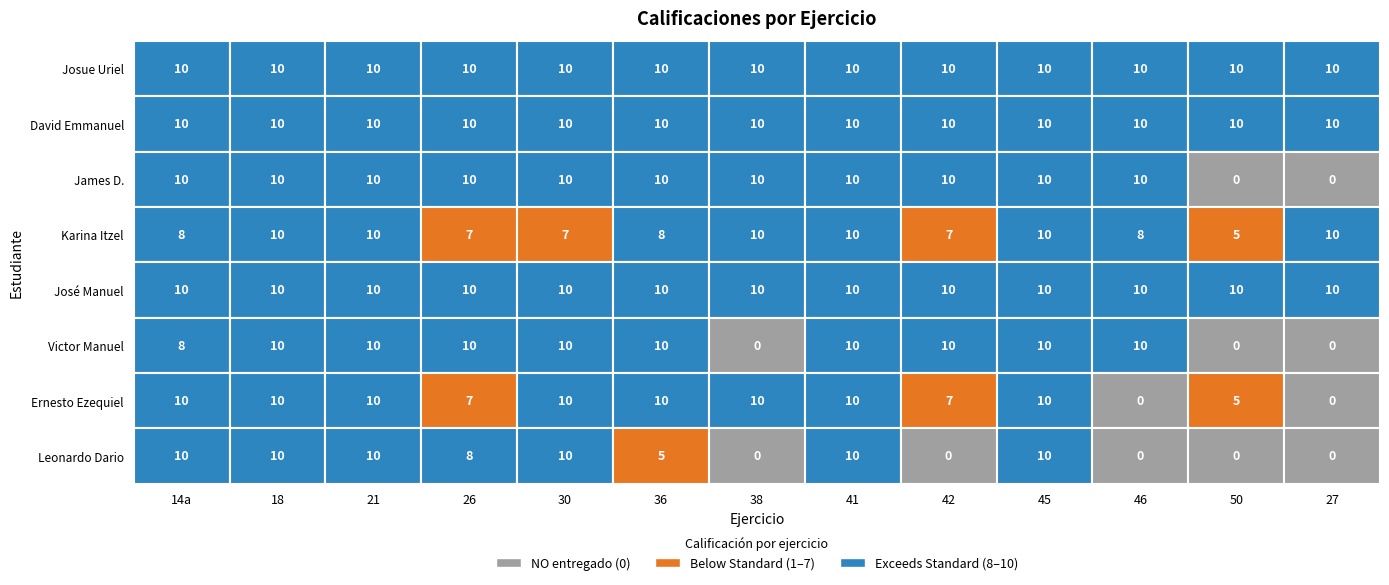

At which category is the sum across all series the highest?

18